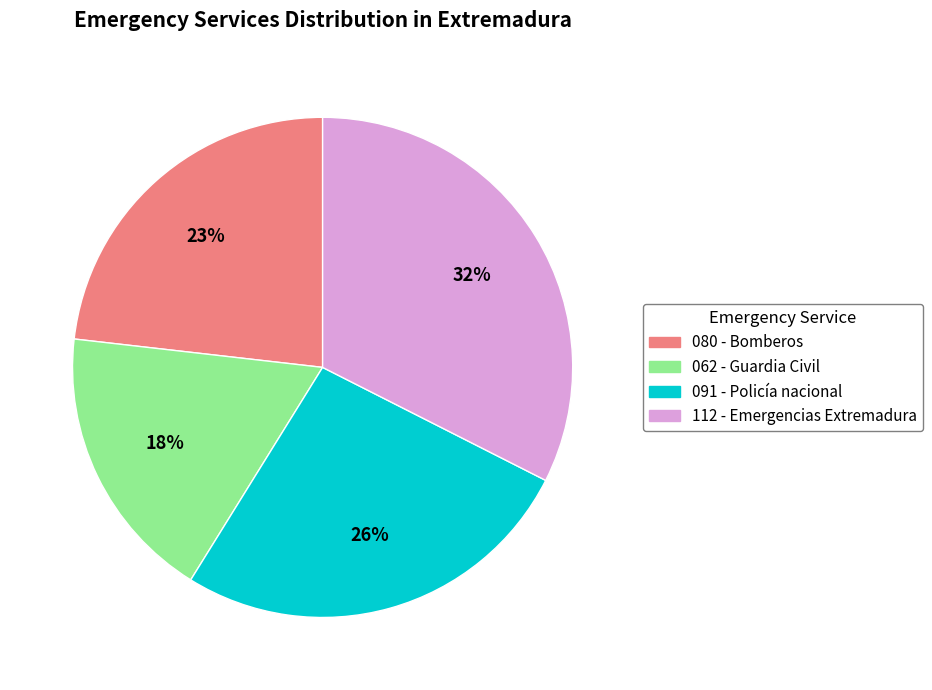

Which has a higher value, 112 - Emergencias Extremadura or 080 - Bomberos?

112 - Emergencias Extremadura